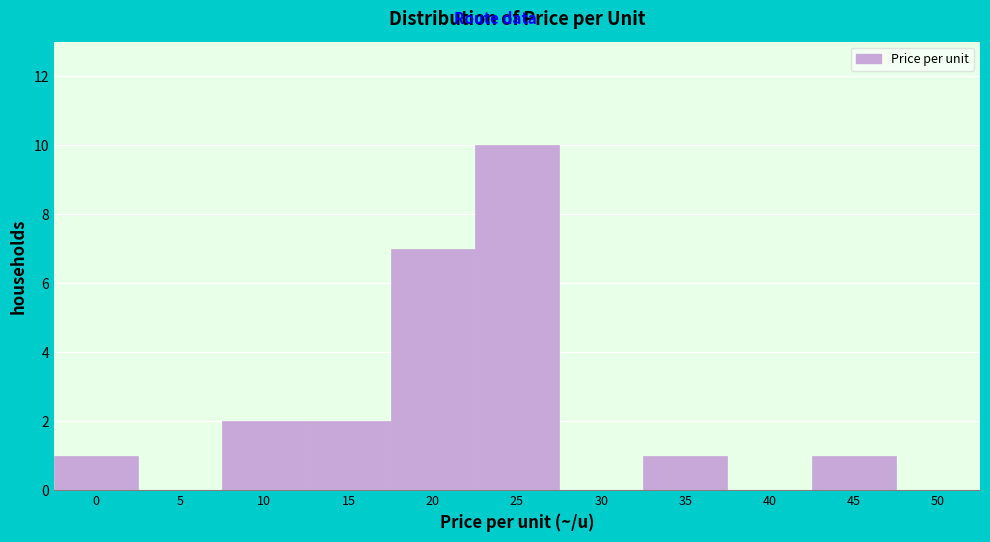

Reading right to left, extract all data points from this chart.

50=0	45=1	40=0	35=1	30=0	25=10	20=7	15=2	10=2	5=0	0=1